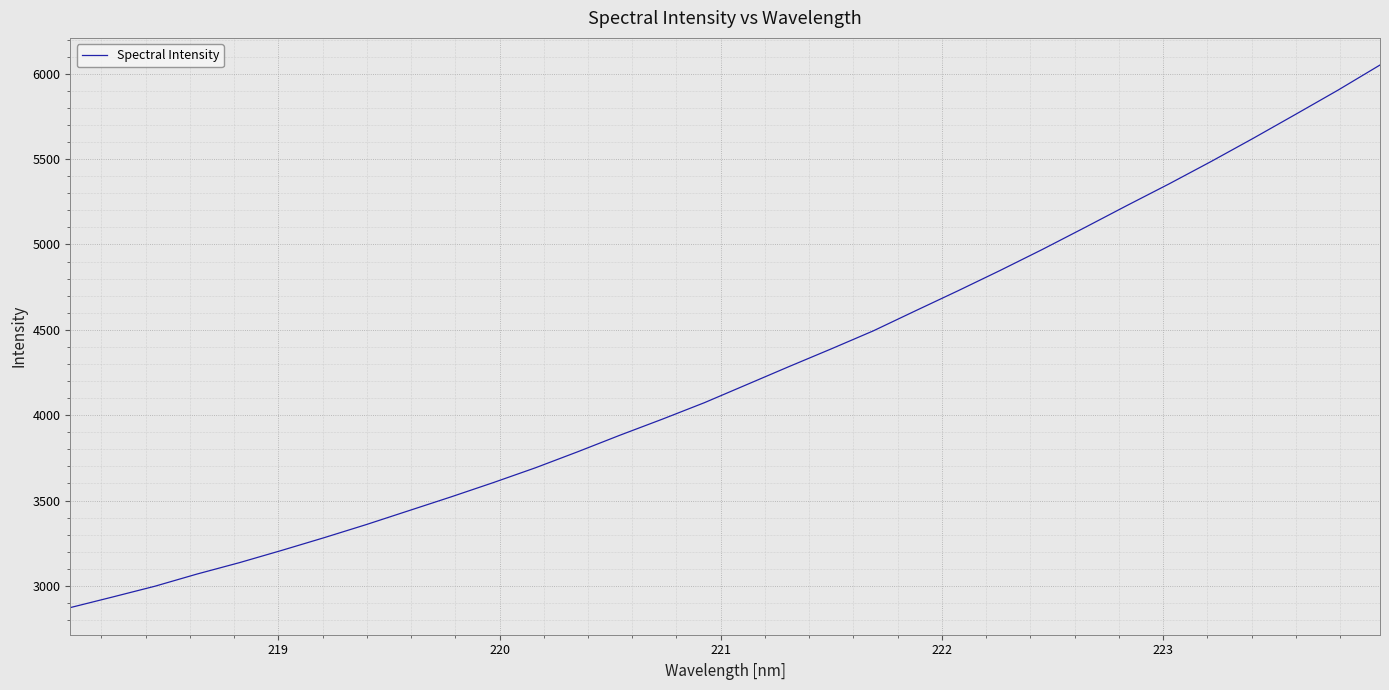

What is the smallest value displayed?

2872.9